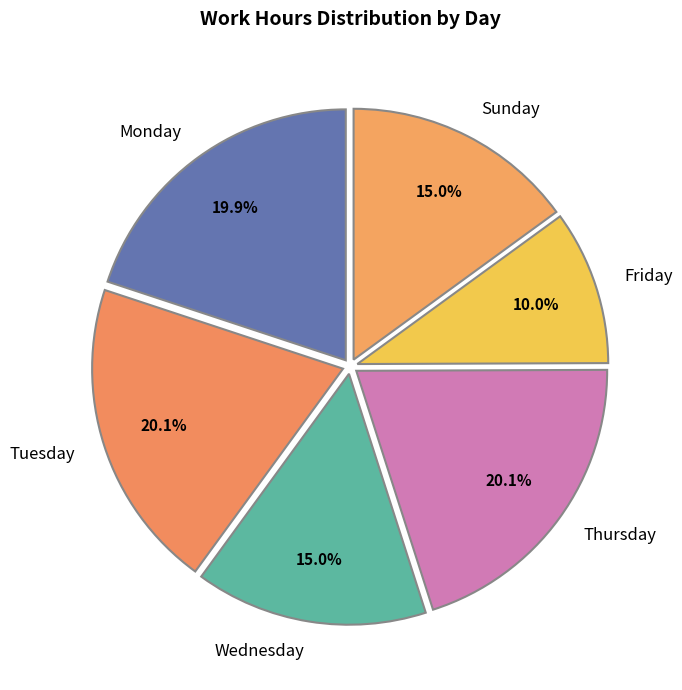

Which has a higher value, Friday or Sunday?

Sunday